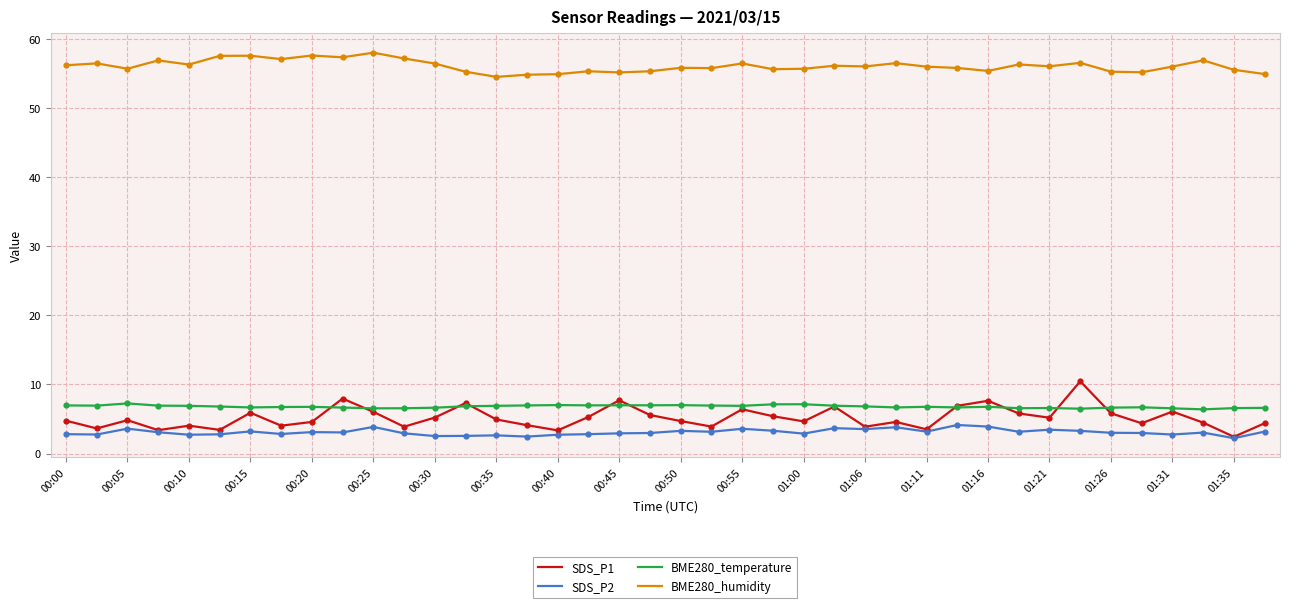

Which series has the largest total across all categories?

BME280_humidity